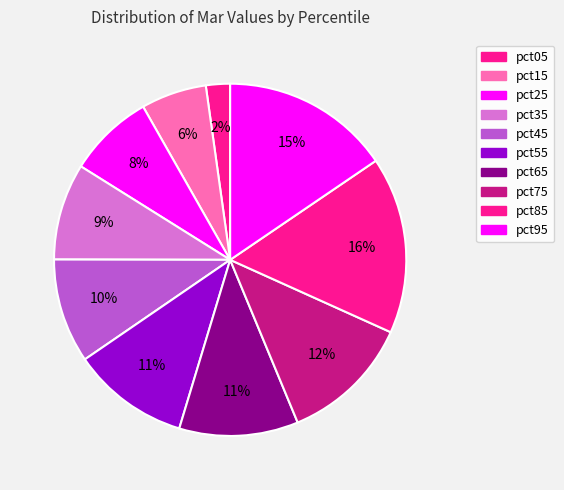

How many slices are in this pie chart?

10